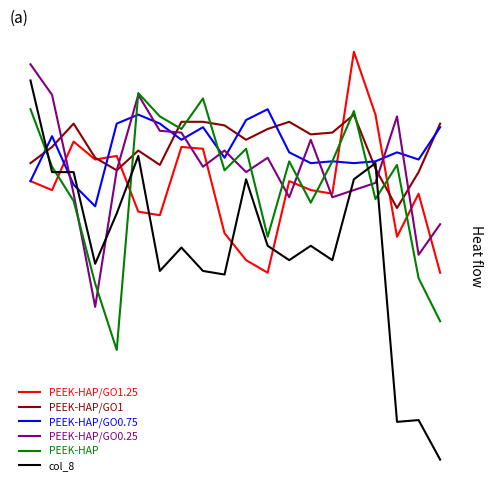

Reading left to right, what are all the values shown in this chart?

PEEK-HAP/GO1.25: 0=3.4	1=2.9	2=5.6	3=4.6	4=4.8	5=1.7	6=1.5	7=5.3	8=5.2	9=0.5	10=-1.0	11=-1.7	12=3.4	13=2.9	14=2.7	15=10.6	16=7.1	17=0.3	18=2.7	19=-1.7
PEEK-HAP/GO1: 0=4.4	1=5.3	2=6.6	3=4.7	4=4.0	5=5.1	6=4.3	7=6.7	8=6.7	9=6.5	10=5.7	11=6.3	12=6.7	13=6.0	14=6.1	15=7.1	16=4.1	17=1.9	18=3.9	19=6.6
PEEK-HAP/GO0.75: 0=3.4	1=5.9	2=3.2	3=2.0	4=6.6	5=7.1	6=6.6	7=5.7	8=6.4	9=4.7	10=6.8	11=7.4	12=5.0	13=4.4	14=4.5	15=4.4	16=4.5	17=5.0	18=4.6	19=6.4
PEEK-HAP/GO0.25: 0=9.9	1=8.2	2=2.7	3=-3.6	4=4.0	5=8.2	6=6.2	7=6.1	8=4.2	9=5.1	10=3.9	11=4.7	12=2.5	13=5.7	14=2.5	15=2.9	16=3.3	17=7.0	18=-0.7	19=1.0
PEEK-HAP: 0=7.4	1=4.2	2=2.3	3=-2.3	4=-6.0	5=8.3	6=7.0	7=6.3	8=8.0	9=4.0	10=5.2	11=0.3	12=4.5	13=2.2	14=4.5	15=7.3	16=2.4	17=4.3	18=-2.0	19=-4.4
col_8: 0=9.0	1=3.9	2=3.9	3=-1.2	4=1.6	5=4.8	6=-1.6	7=-0.3	8=-1.6	9=-1.8	10=3.5	11=-0.2	12=-1.0	13=-0.2	14=-1.0	15=3.5	16=4.4	17=-10.0	18=-9.9	19=-12.1